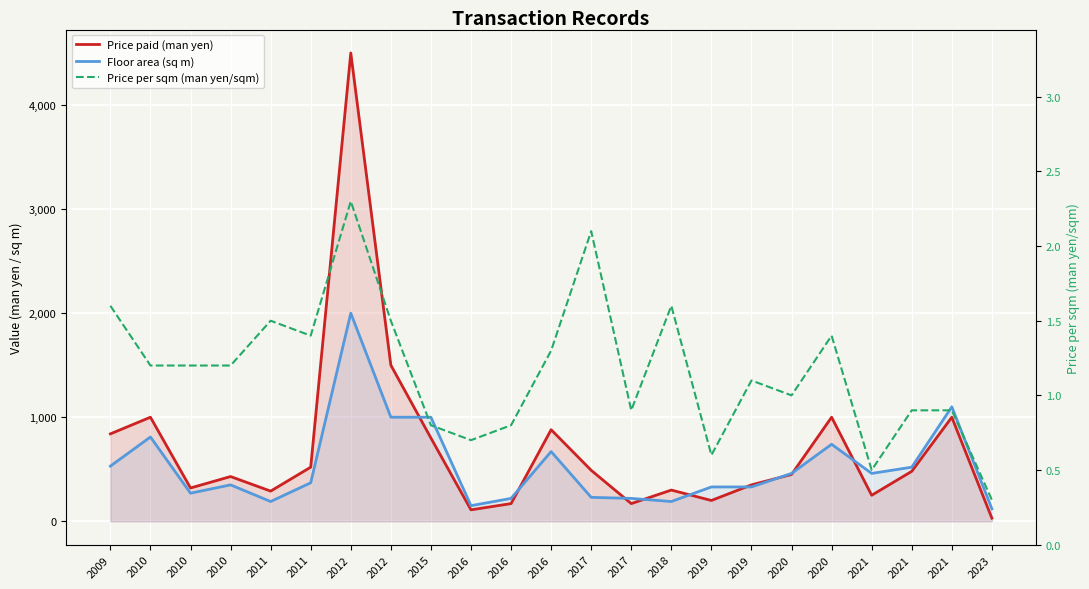

How many series are shown in this chart?

3